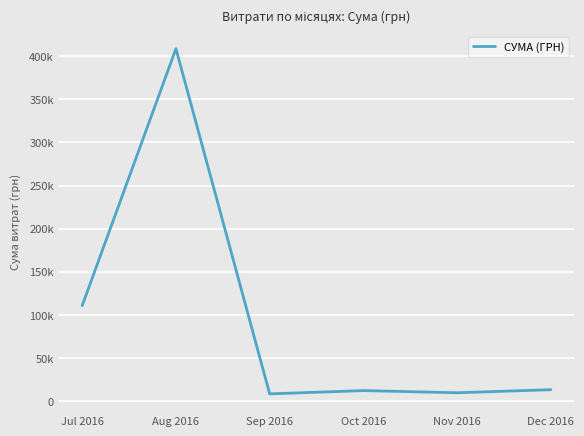

Rank the categories by value from highest to lowest.

Aug 2016, Jul 2016, Dec 2016, Oct 2016, Nov 2016, Sep 2016